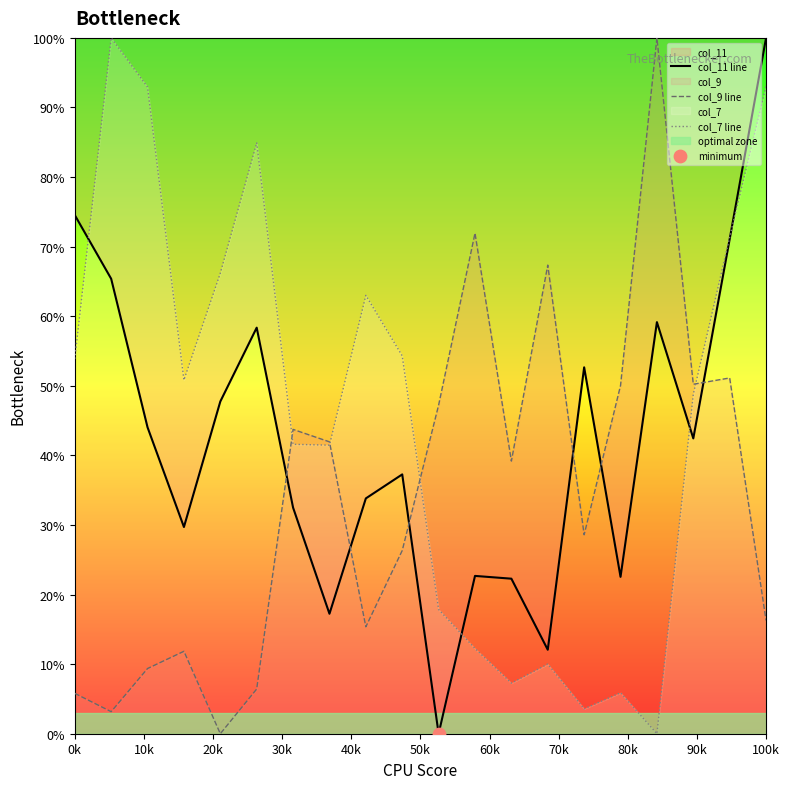

At how many categories does at least one series exceed 39?

20